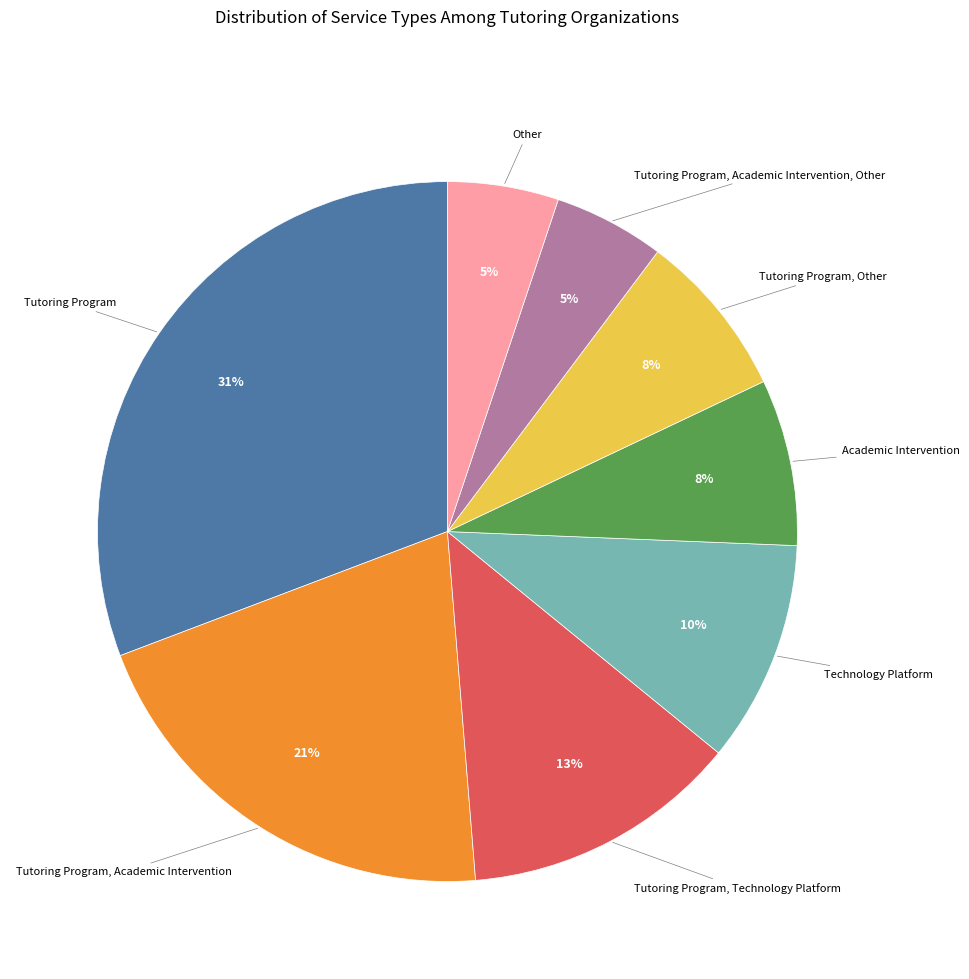

Is there a majority slice in this chart?

No